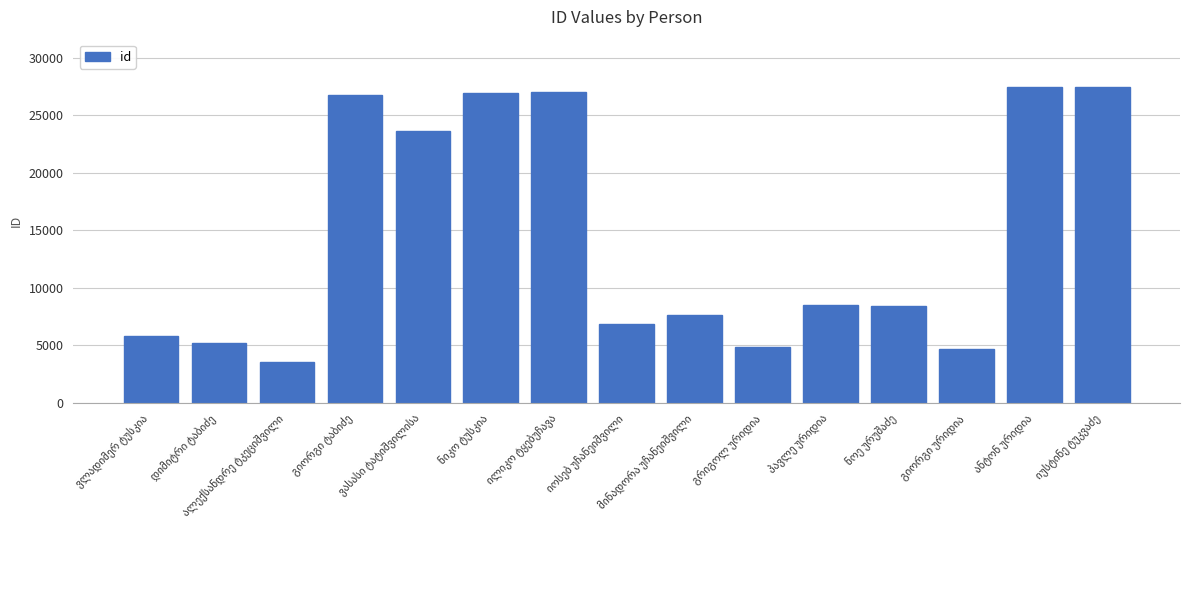

What is the maximum value shown in the chart?

27470